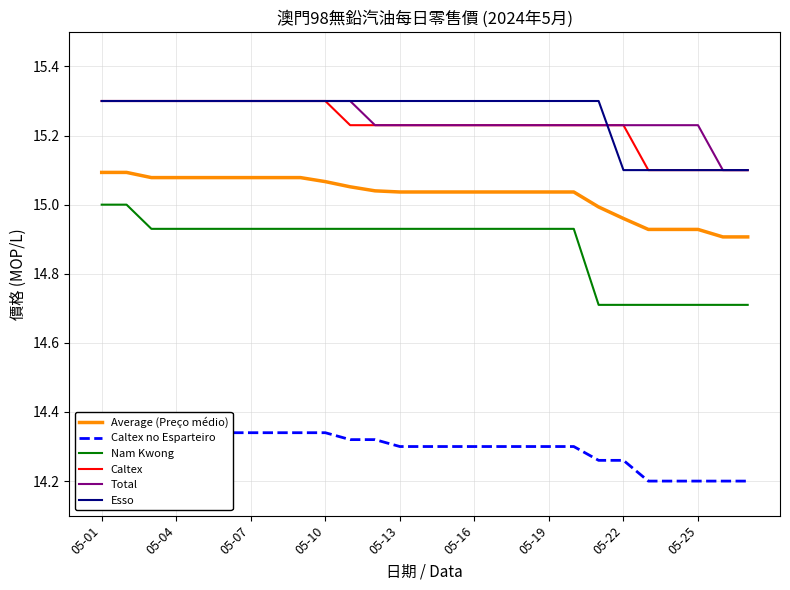

True or false: Esso has more than 0 interior local peaks.

False